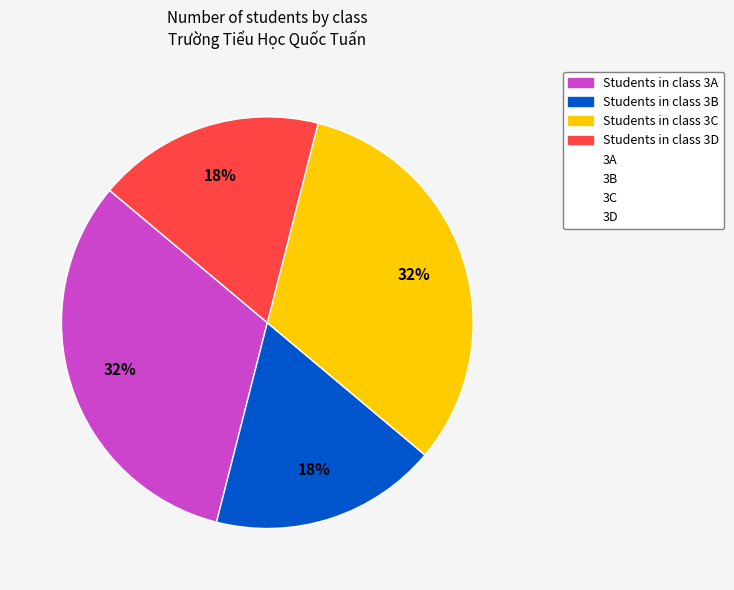

Is there a majority slice in this chart?

No